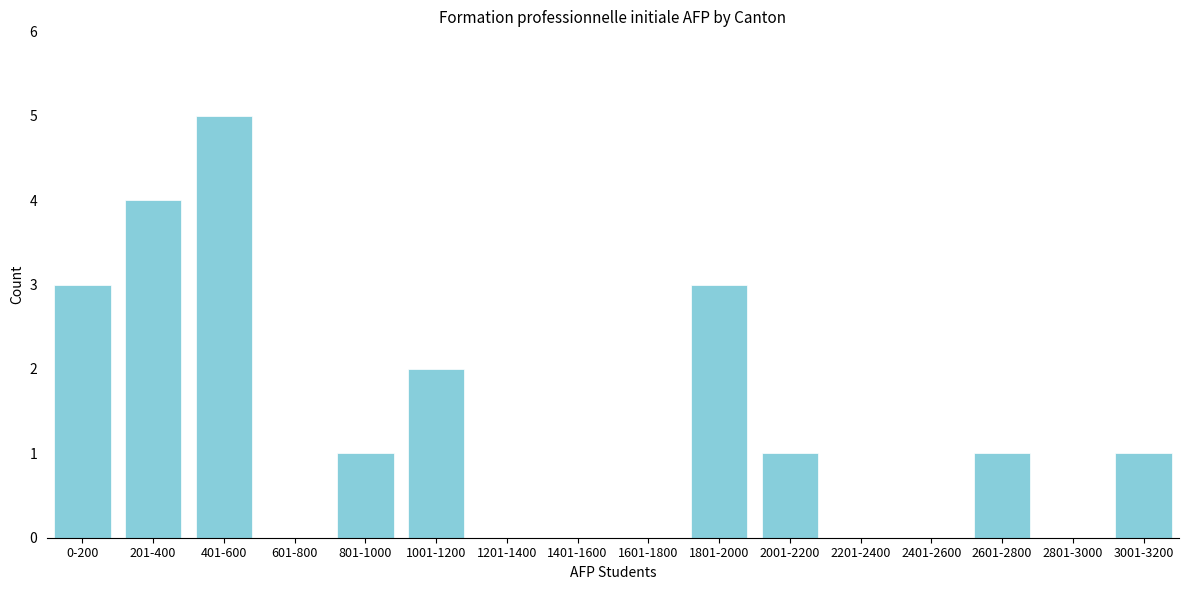

Reading left to right, extract all data points from this chart.

0-200=3	201-400=4	401-600=5	601-800=0	801-1000=1	1001-1200=2	1201-1400=0	1401-1600=0	1601-1800=0	1801-2000=3	2001-2200=1	2201-2400=0	2401-2600=0	2601-2800=1	2801-3000=0	3001-3200=1